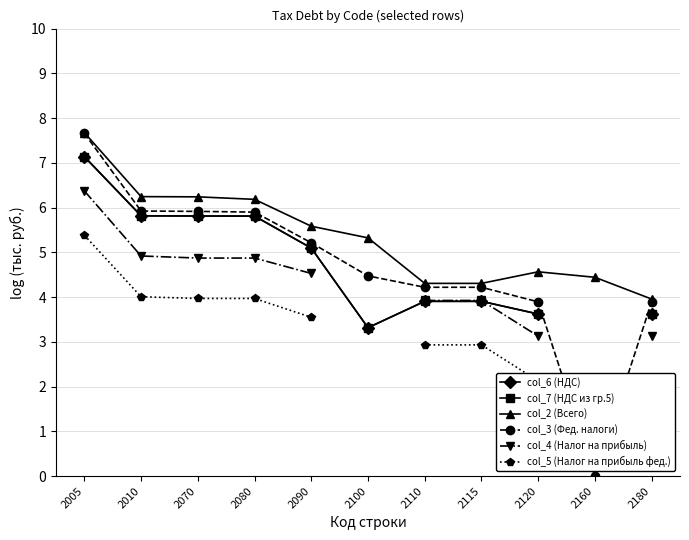

At which category is the sum across all series the highest?

2005